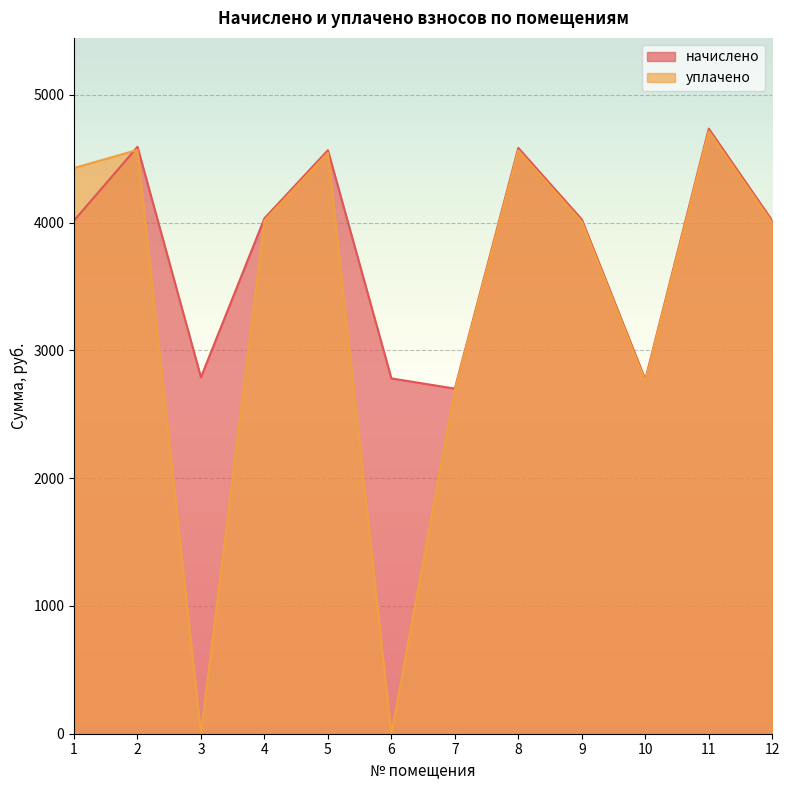

How many data points in начислено are less than 4023?

6